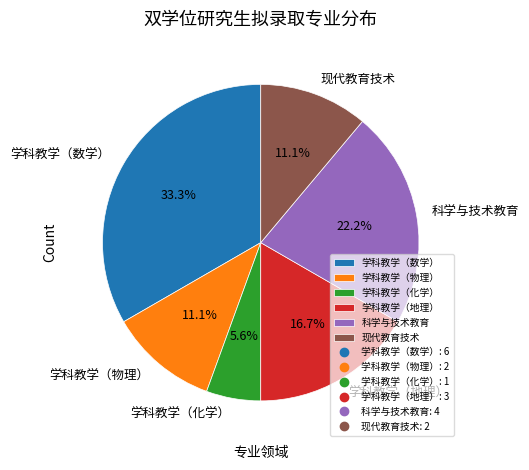

What is the total percentage of 学科教学（地理） and 科学与技术教育?

38.9%